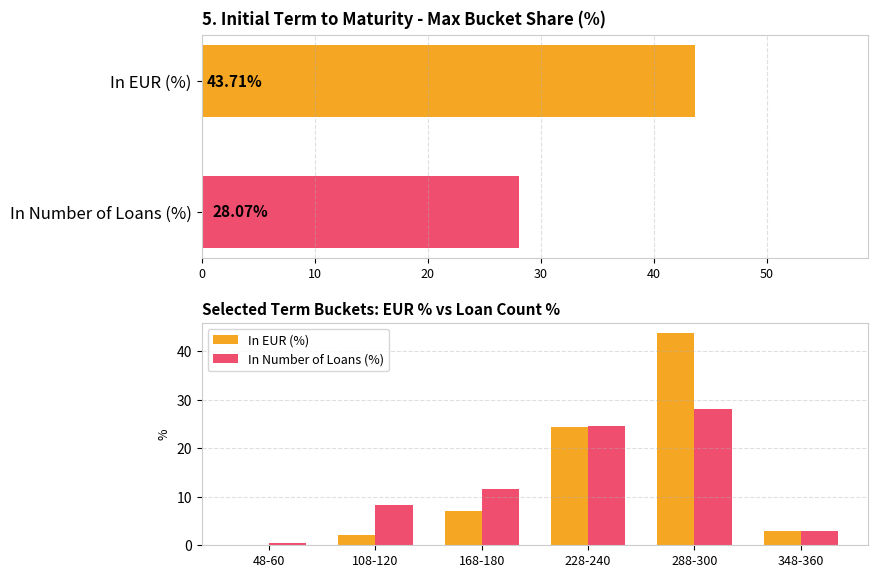

At 288-300, list the series in order from largest to smallest.

In EUR (%), In Number of Loans (%)